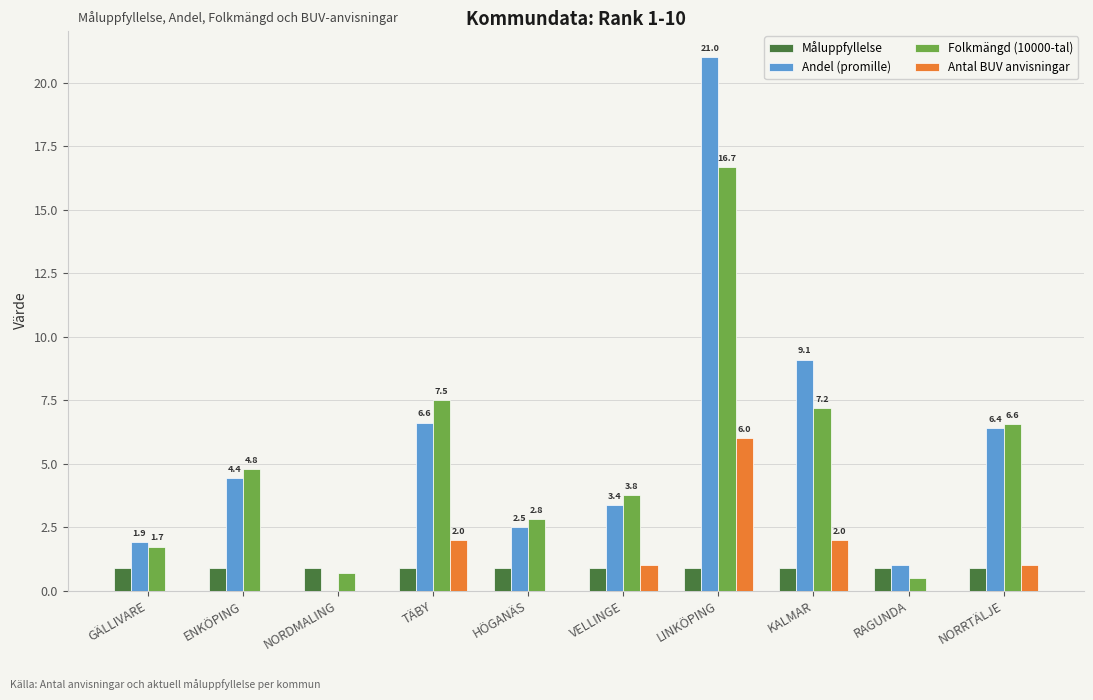

What is the sum of the Måluppfyllelse values at VELLINGE and HÖGANÄS?

1.8